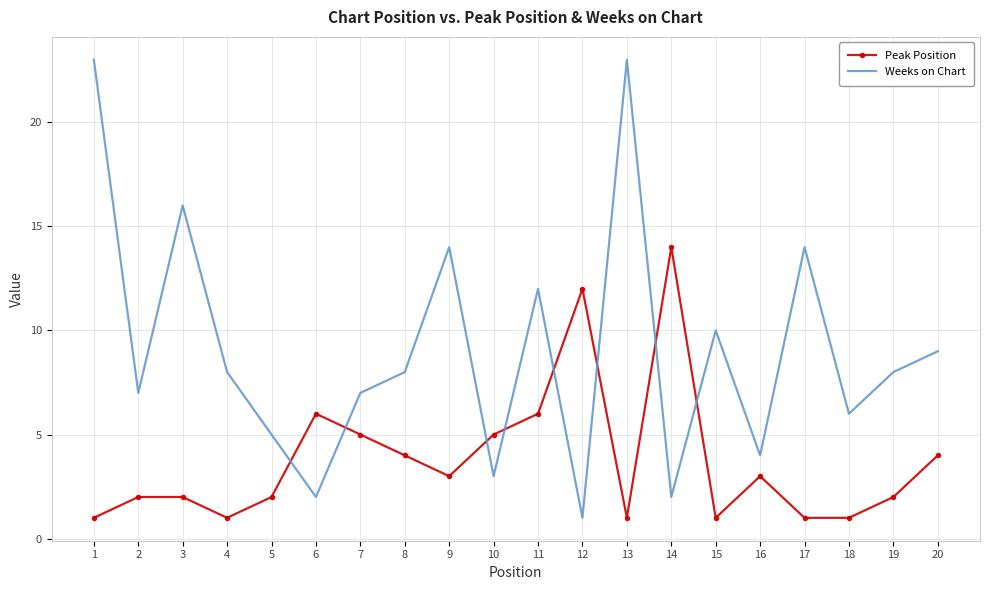

Which series has the widest spread of values?

Weeks on Chart